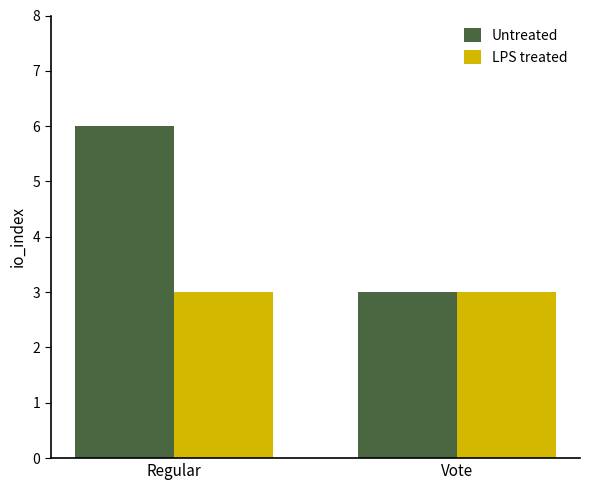

What is the sum of the LPS treated values at Regular and Vote?

6